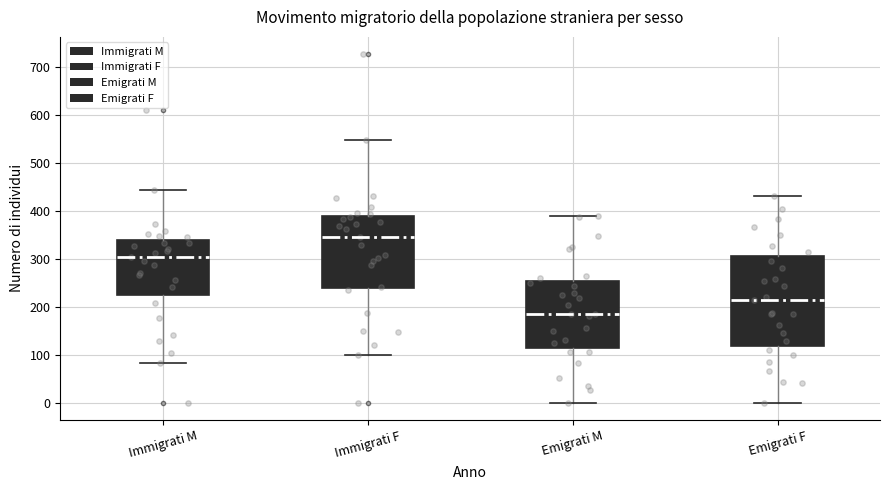

Comparing the boxes themselves (not the whiskers), which one is the tallest?

Emigrati F